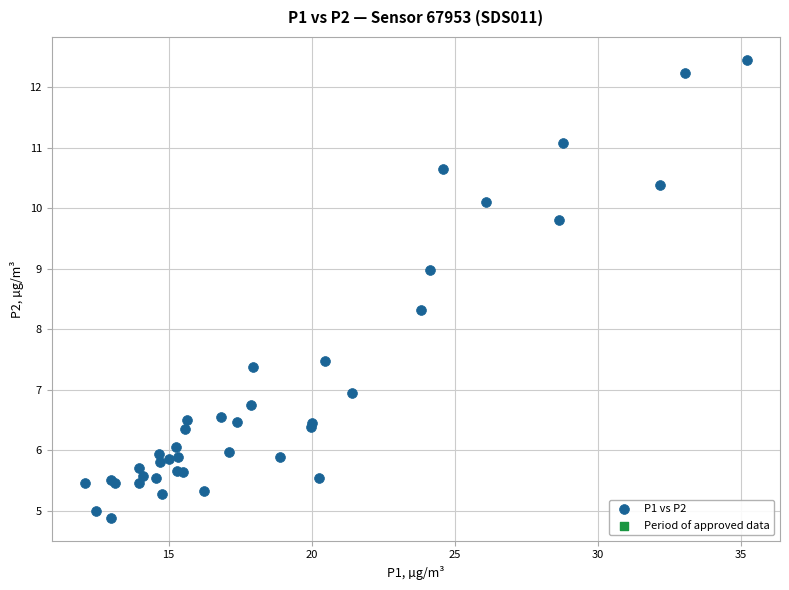

What Y value in the scatter plot is closest to 8?

8.3